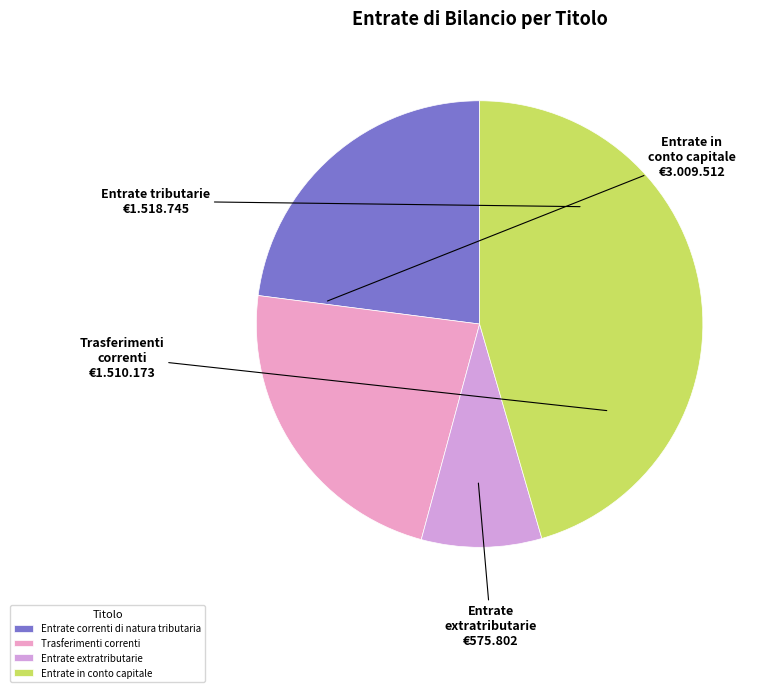

How many segments does this pie chart have?

4